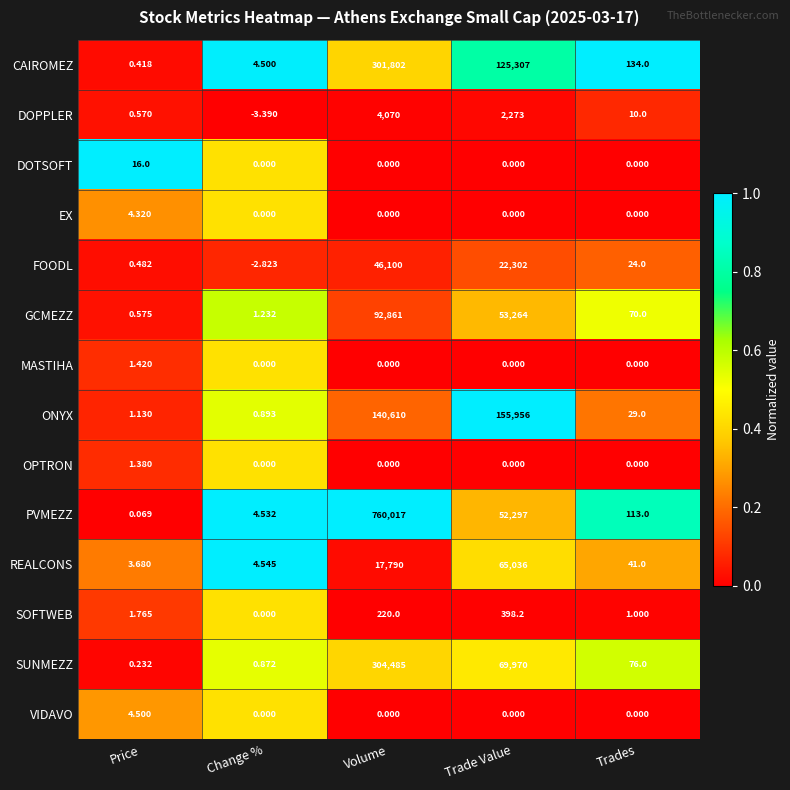

At which label does PVMEZZ reach its peak?

Volume